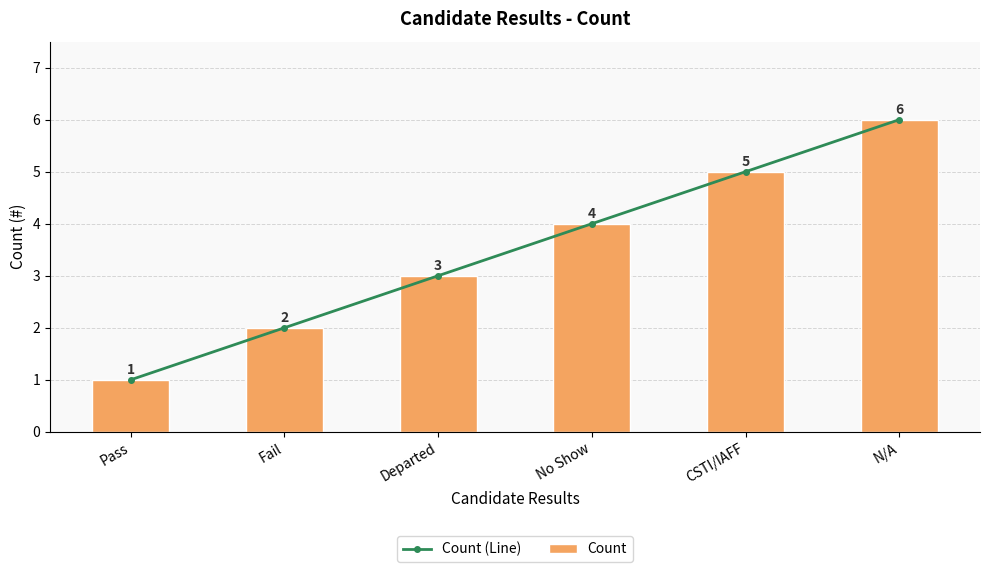

Reading right to left, what are all the values shown in this chart?

Count (Line): 6	5	4	3	2	1
Count: 6	5	4	3	2	1